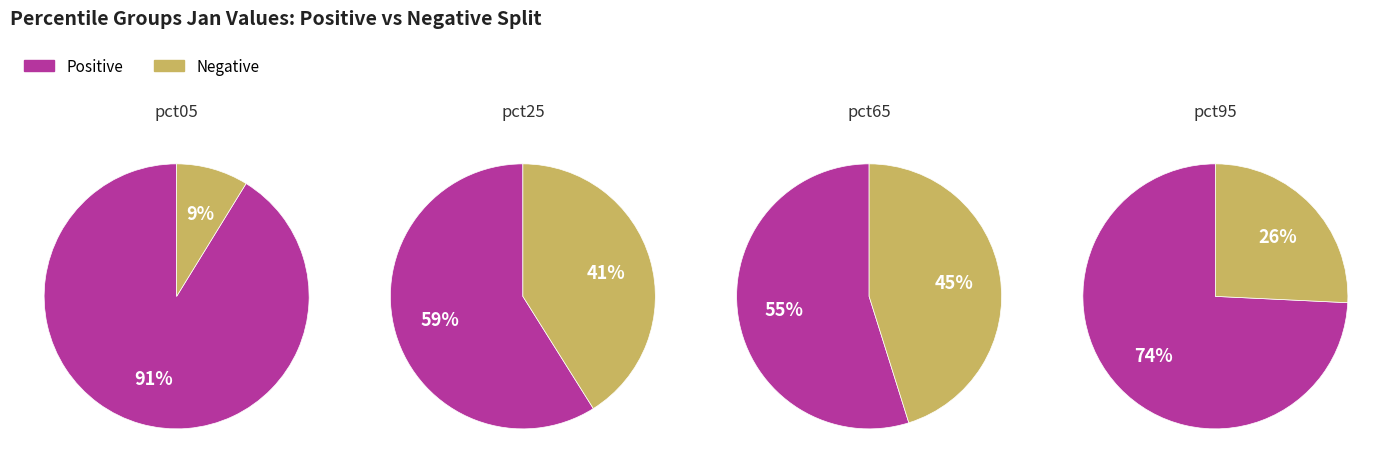

Is it true that pct05 is 4% of the pie?

False